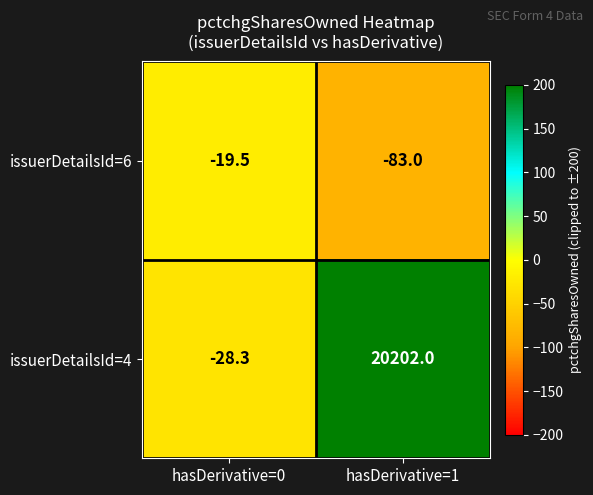

At how many categories does at least one series exceed 190?

1